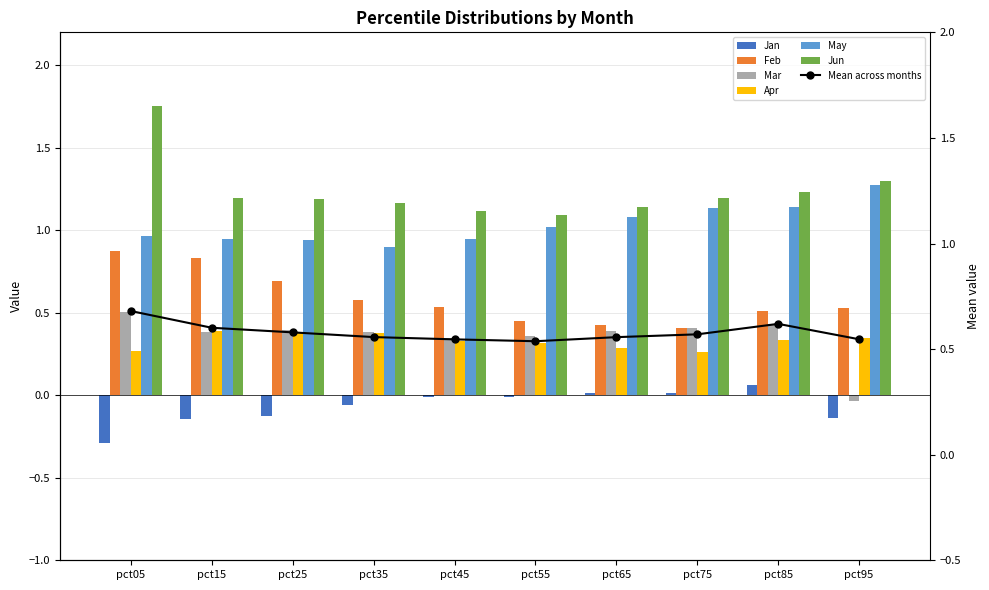

Which series has the largest total across all categories?

Jun